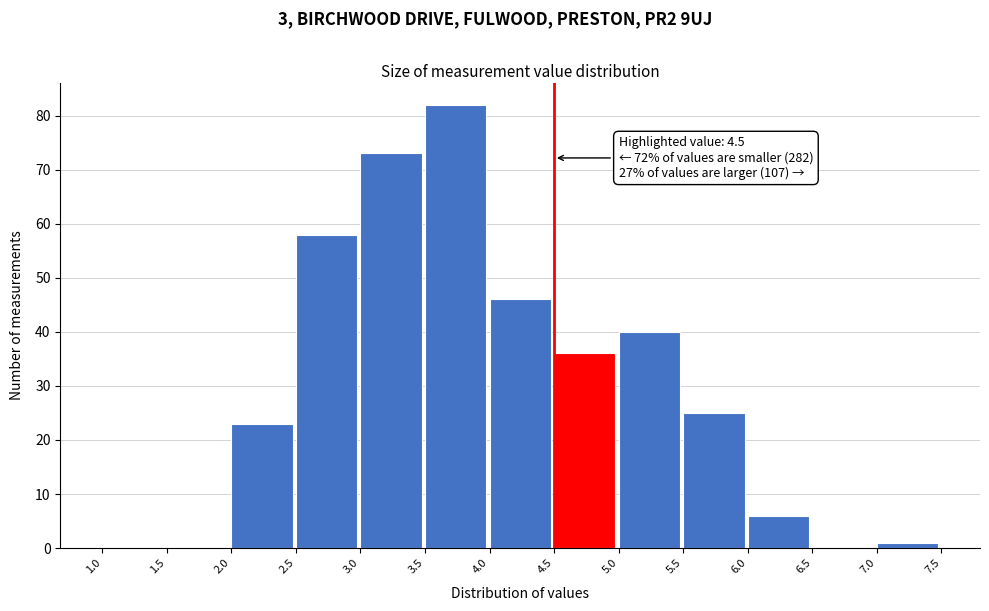

Which range on the x-axis has the tallest bar?

3.5 to 4.0